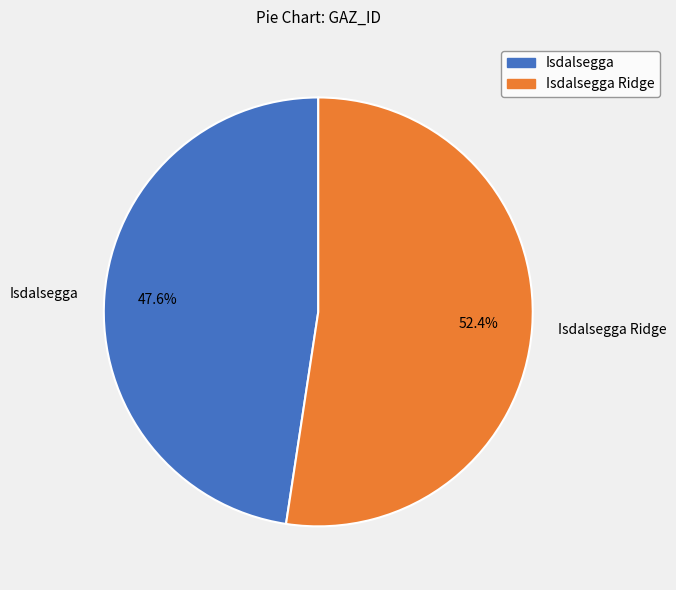

Rank the categories by value from lowest to highest.

Isdalsegga, Isdalsegga Ridge